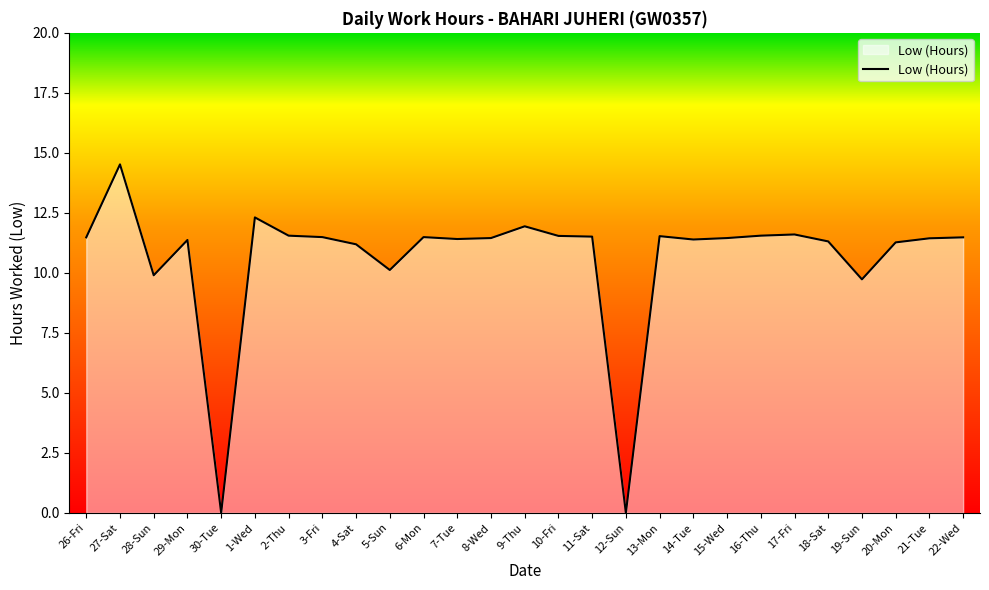

What is the greatest value displayed?

14.5